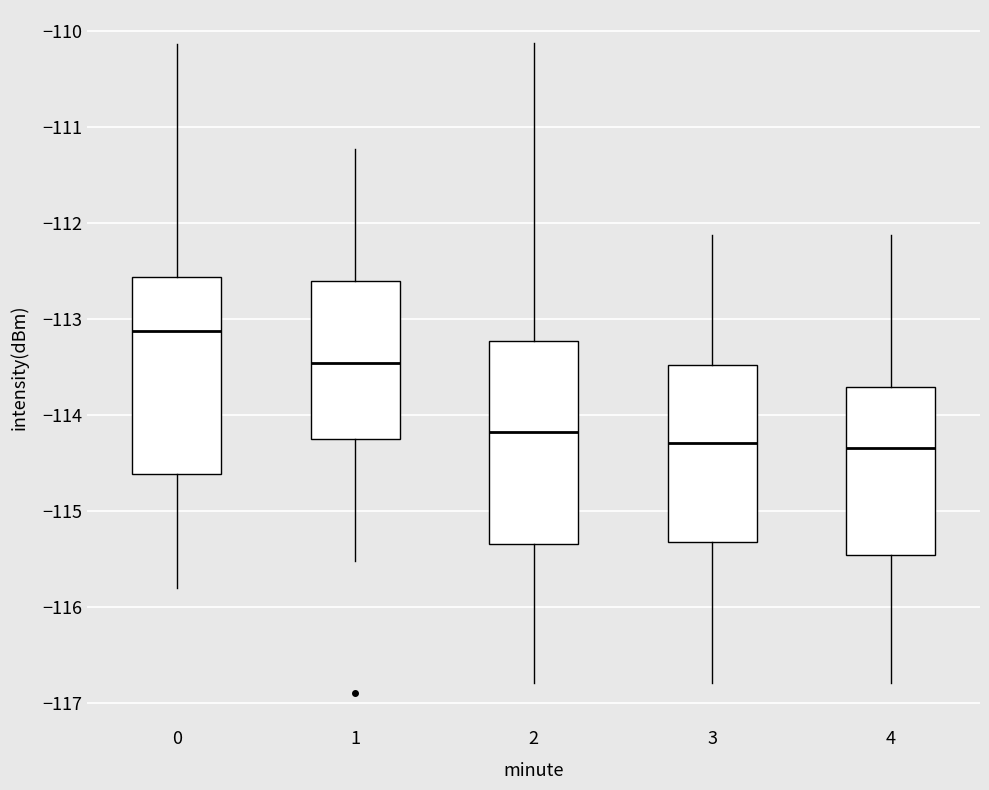

Where is the lower edge of the box at x = 2 on the y-axis? The values are not printed on the chart, so give them approximately, as read against the axis.

-115.3